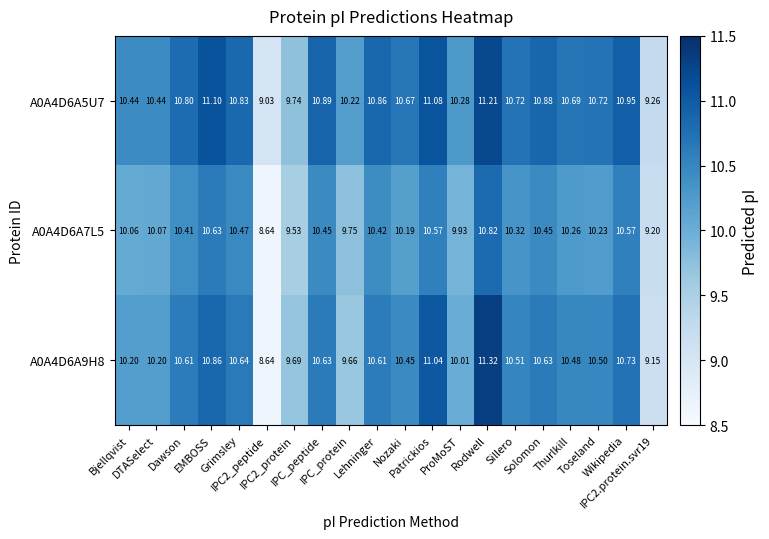

What is the total value across all series at IPC2_peptide?

26.3